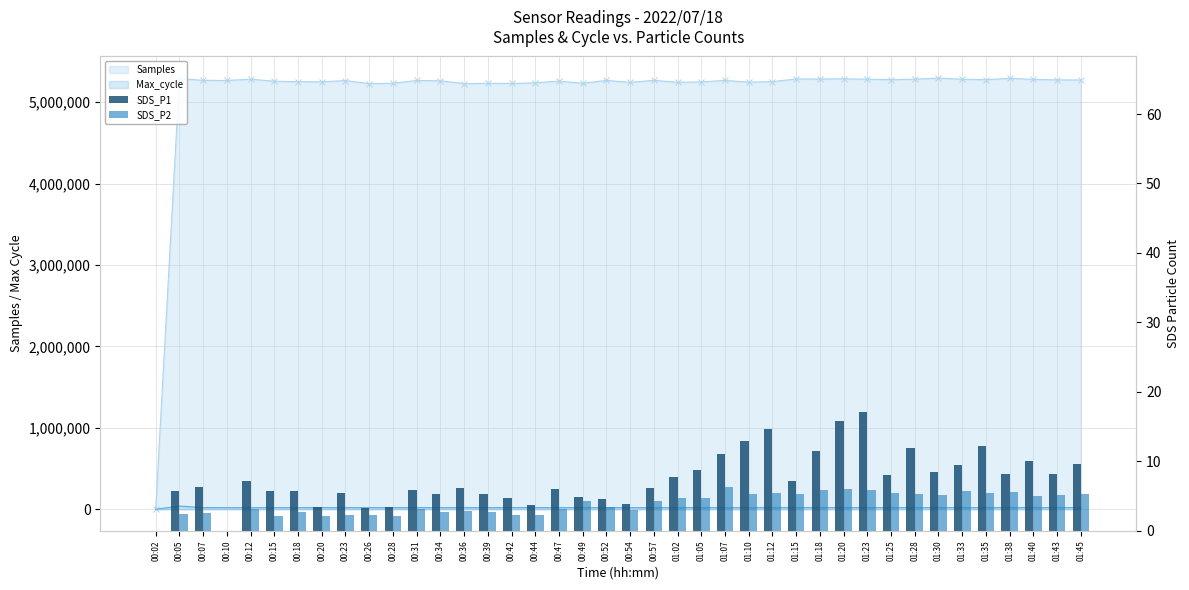

The value of SDS_P2 at 00:47 is 3.1. True or false?

True